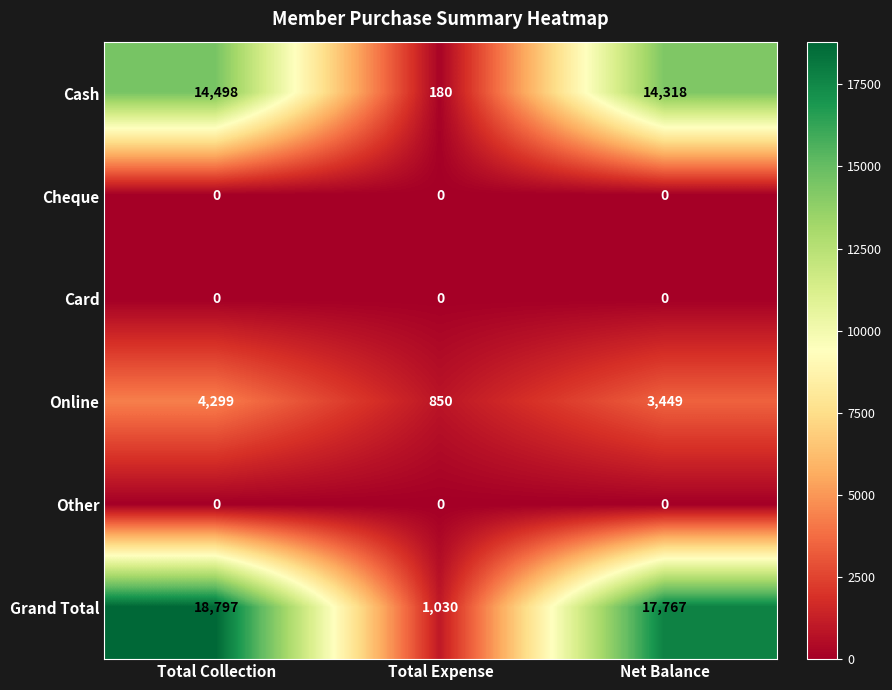

Which series changed the most between Total Collection and Total Expense?

Grand Total